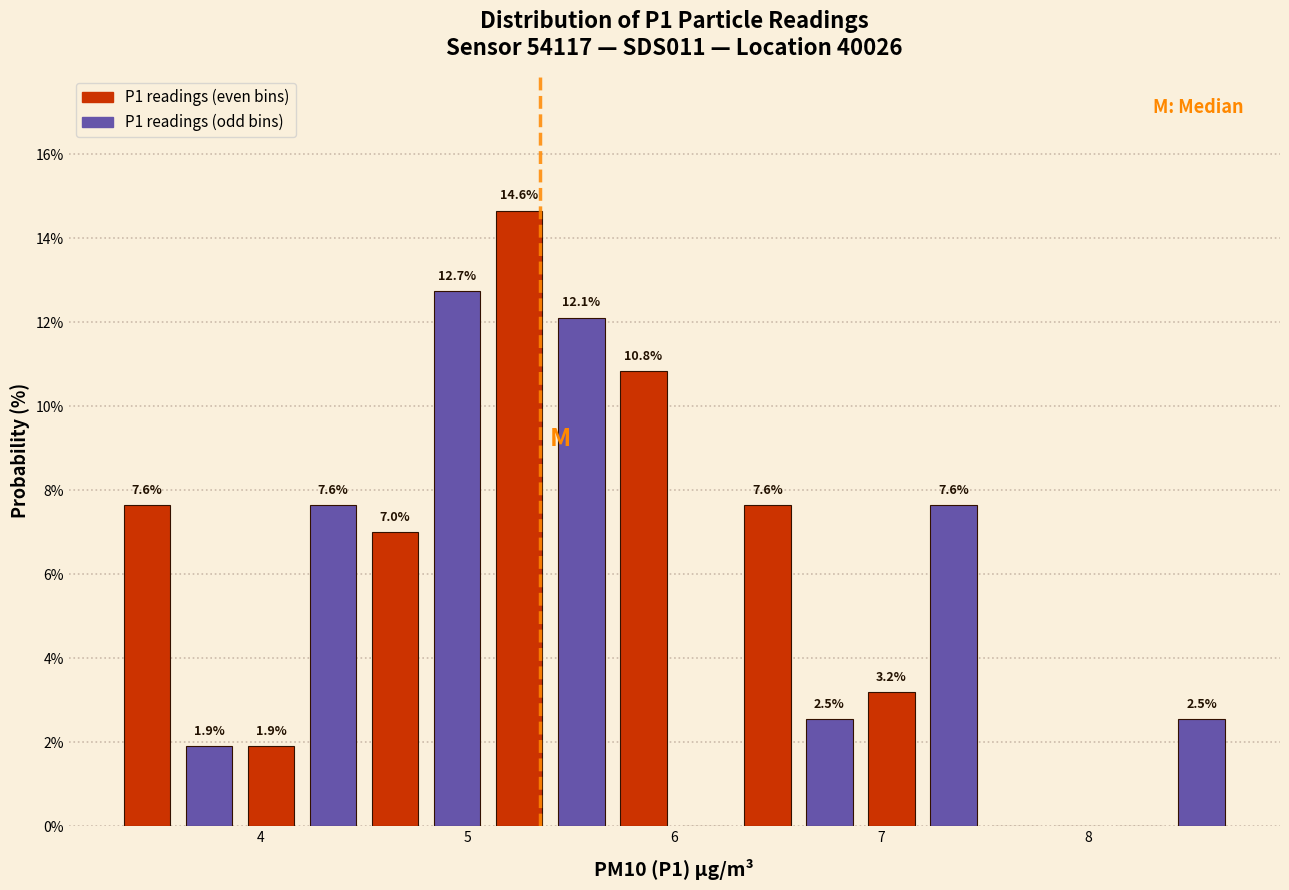

Around what value on the x-axis is the tallest bar? Give the approximate position of its centre, as read against the axis.

5.3